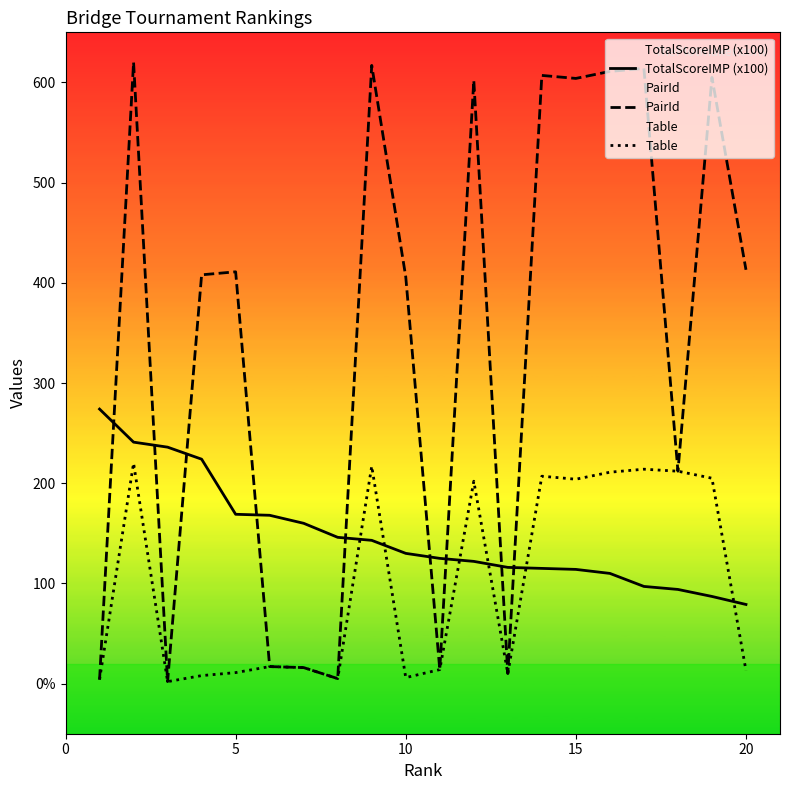

List the series in order of their overall mean, lowest first.

Table, TotalScoreIMP (x100), PairId